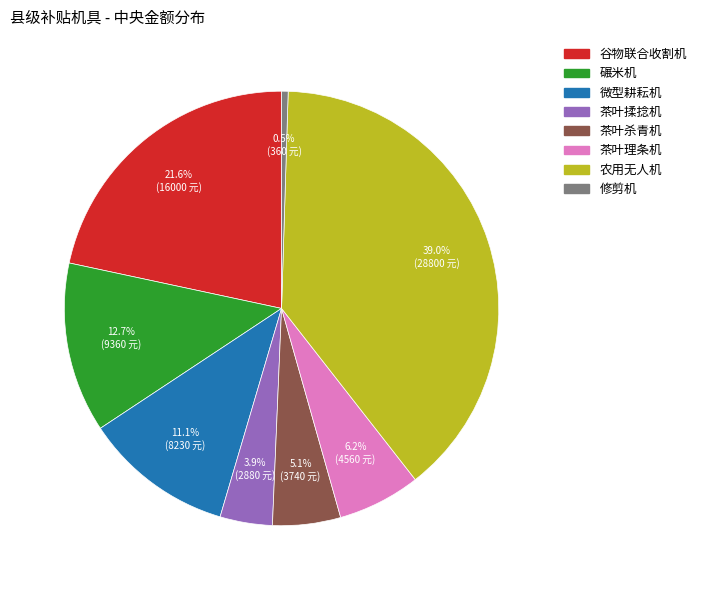

Is there a majority slice in this chart?

No